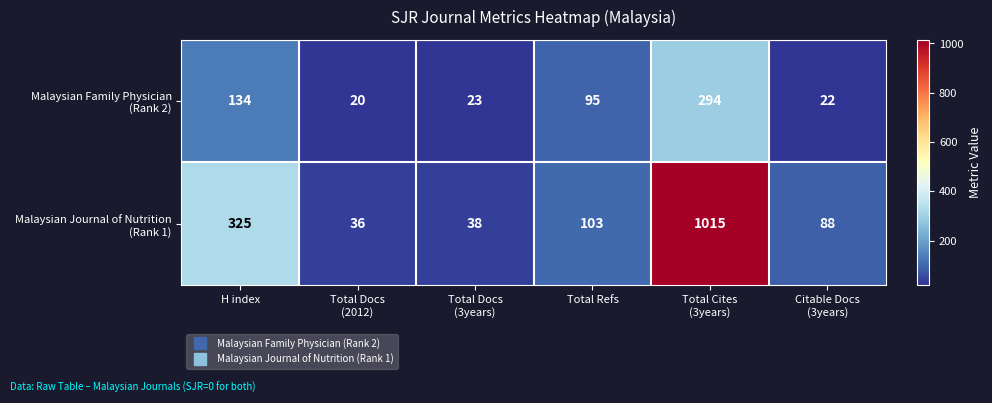

What is the maximum value shown in the chart?

1015